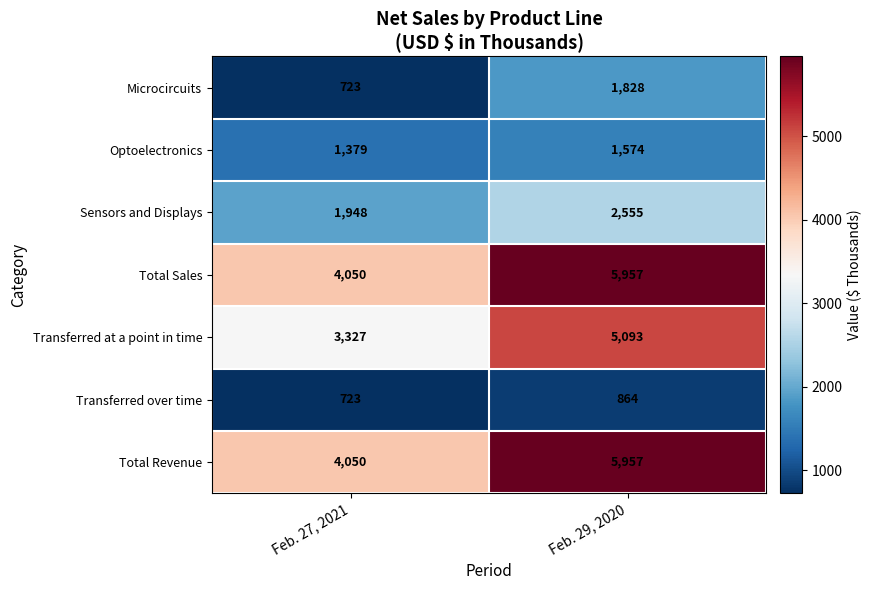

At which label does Sensors and Displays reach its peak?

Feb. 29, 2020